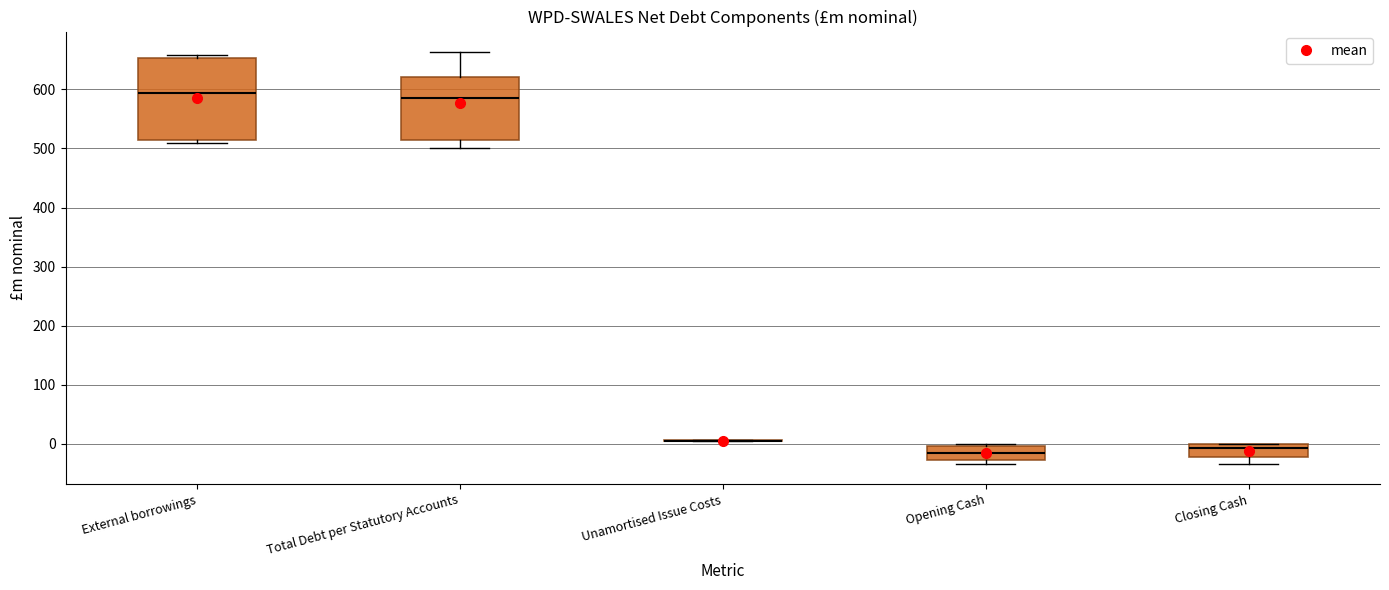

Reading left to right, transcribe this box plot: for each box, give where its median line is, the range the box spans, and where its two whiskers end, as read against the y-axis. The values are not printed on the chart, so give them approximately, as read against the axis.

External borrowings: median 590, box 510 to 650, whiskers 510 (just below the box's lower edge) to 660
Total Debt per Statutory Accounts: median 590, box 510 to 620, whiskers 500 to 660
Unamortised Issue Costs: box collapsed to a line at 10, whiskers 0 to 10
Opening Cash: median -20, box -30 to 0, whiskers -30 (just below the box's lower edge) to 0 (just above the box's upper edge)
Closing Cash: median -10, box -20 to 0, whiskers -30 to 0